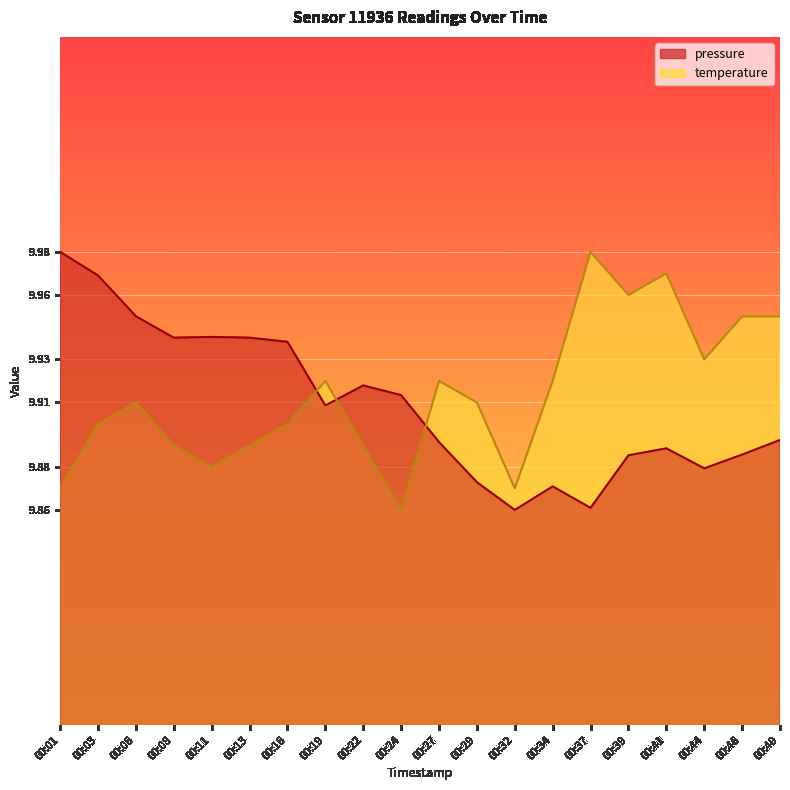

Is it true that pressure equals 9.9 at 00:44?

True